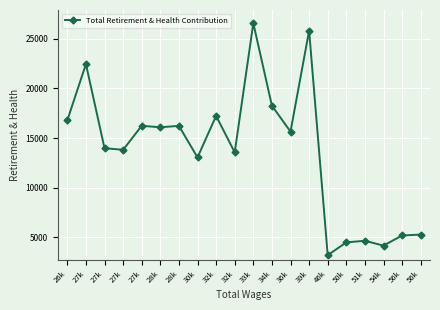

How many points are higher than both their immediate neighbors (excluding endpoints)?

7